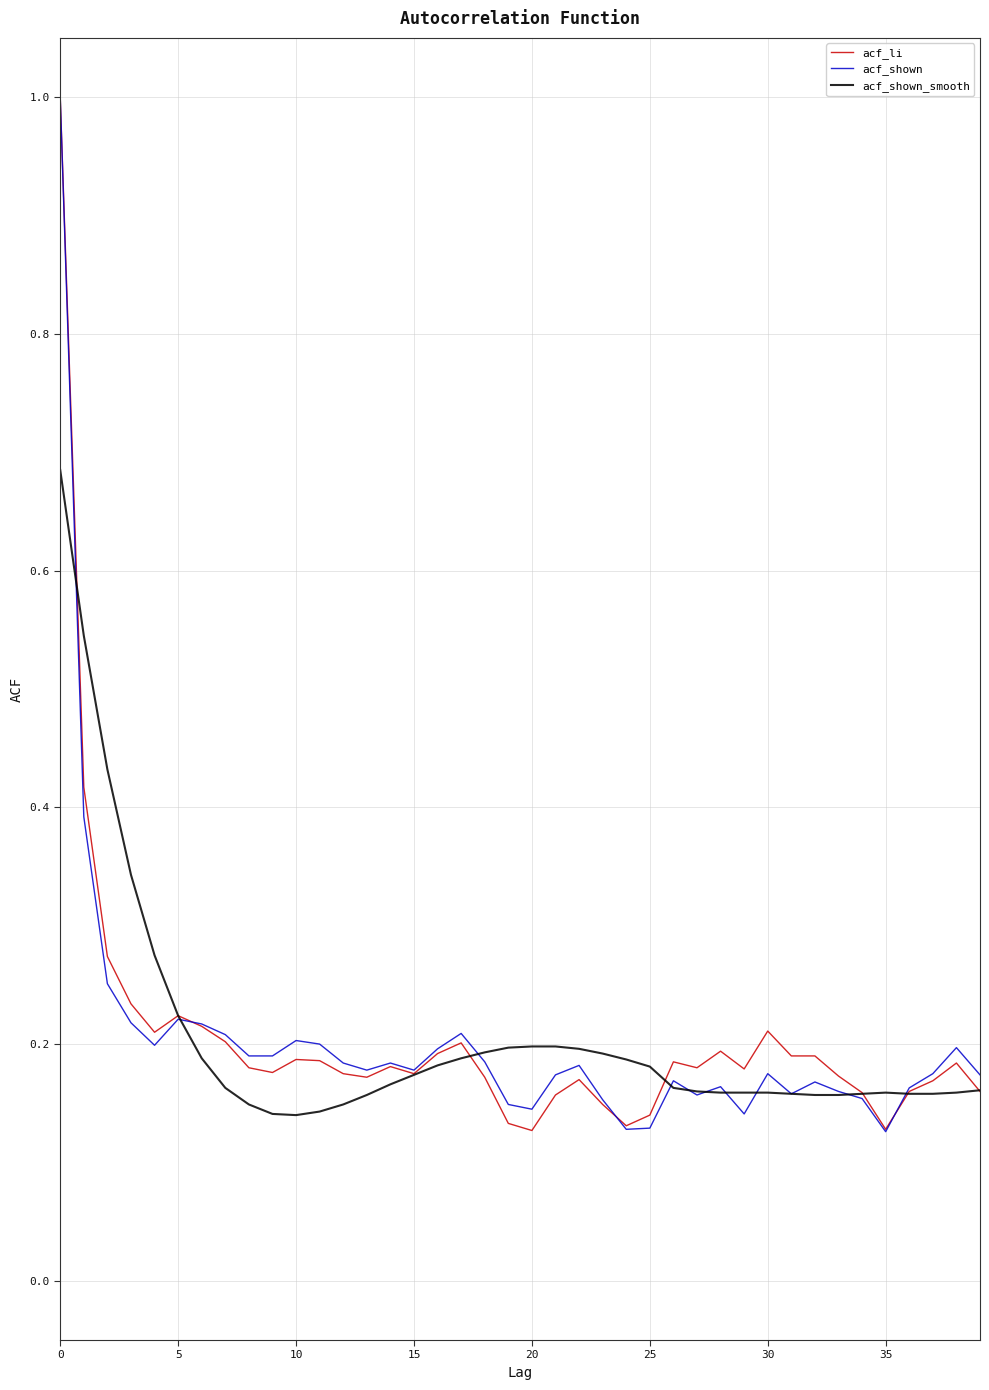

What is the maximum value shown in the chart?

1.0